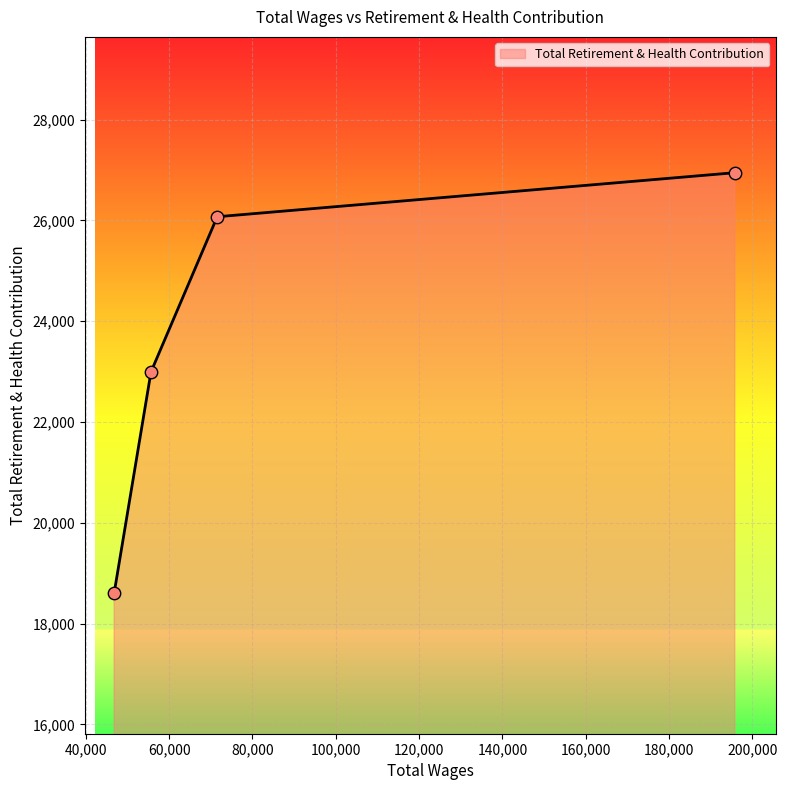

What is the smallest value displayed?

18607